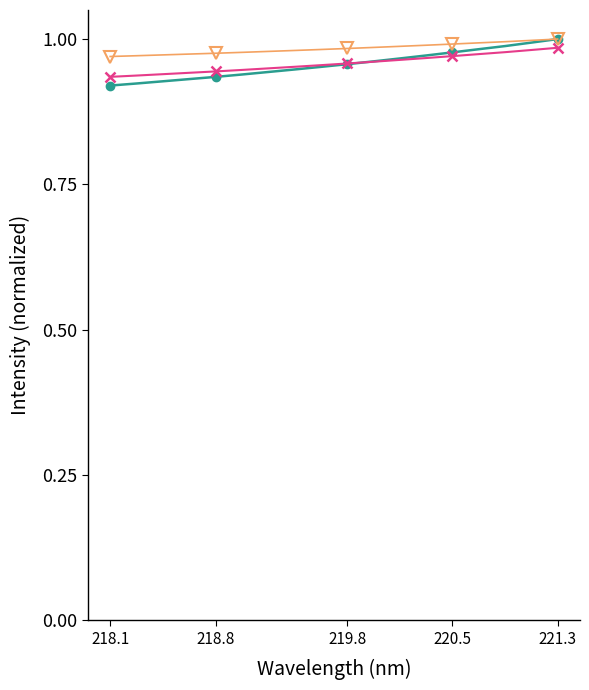

How many data points does each series have?

18